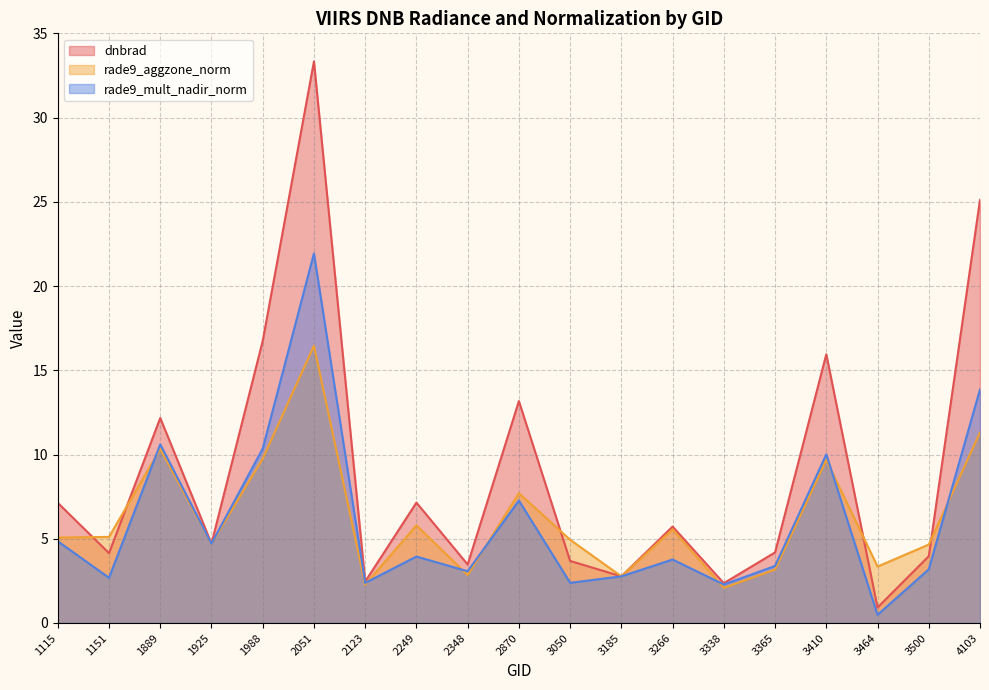

What is the value of the rade9_aggzone_norm point at the 4th from the left?

4.7